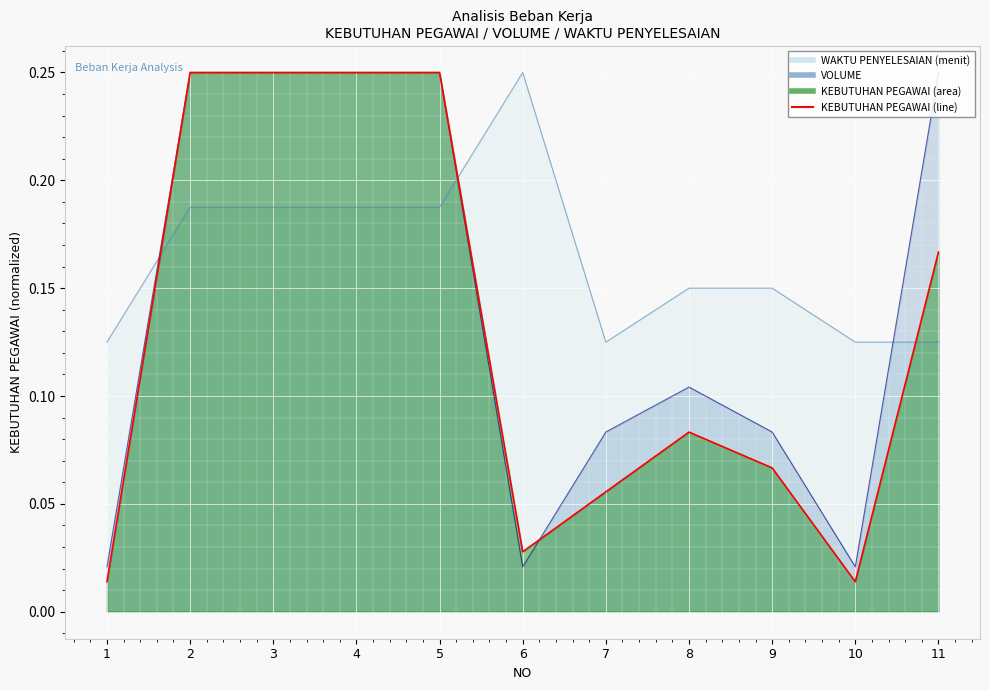

The value of VOLUME at 2 is 0.4. True or false?

False